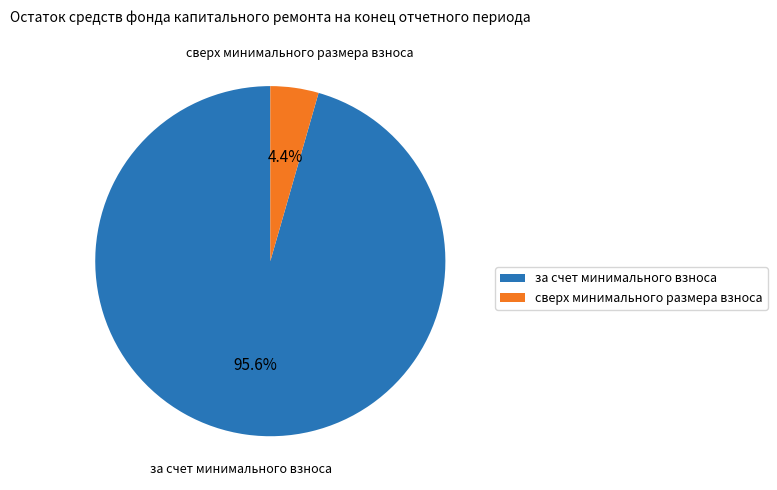

To the nearest percent, what is the average slice percentage?

50%